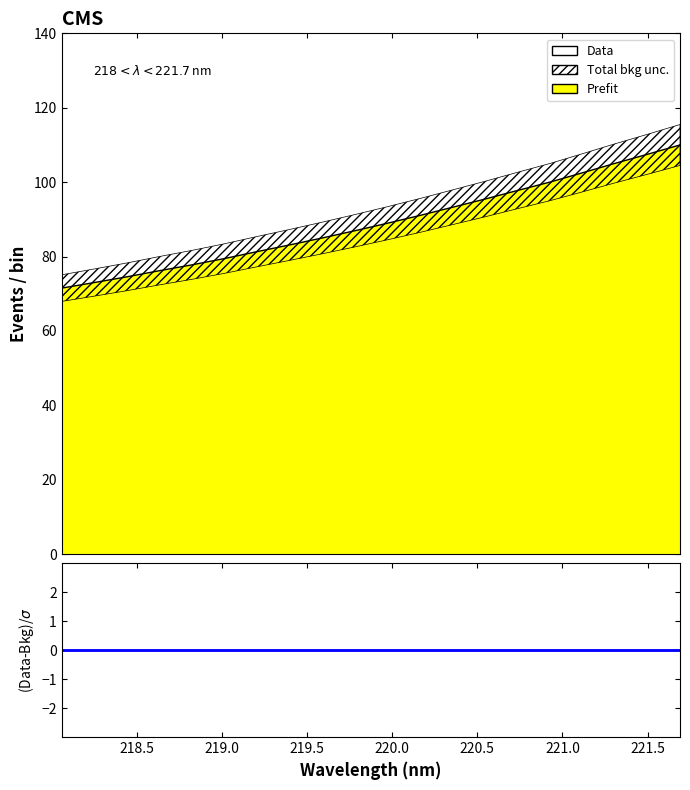

The value at 218.5 is 32.1. True or false?

False